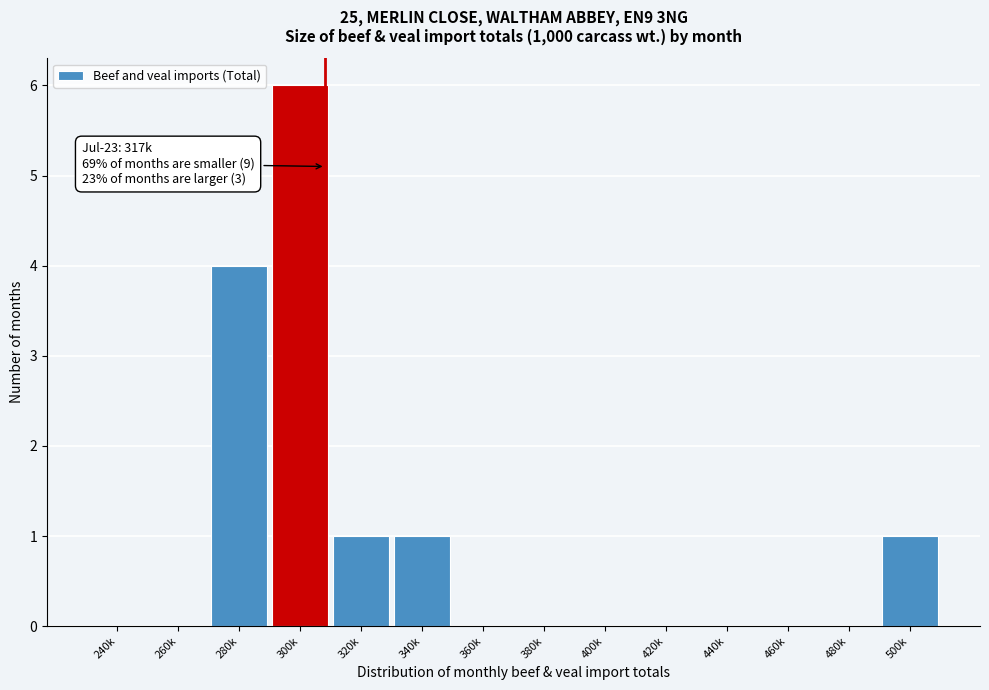

Reading left to right, extract all data points from this chart.

240k=0	260k=0	280k=4	300k=6	320k=1	340k=1	360k=0	380k=0	400k=0	420k=0	440k=0	460k=0	480k=0	500k=1